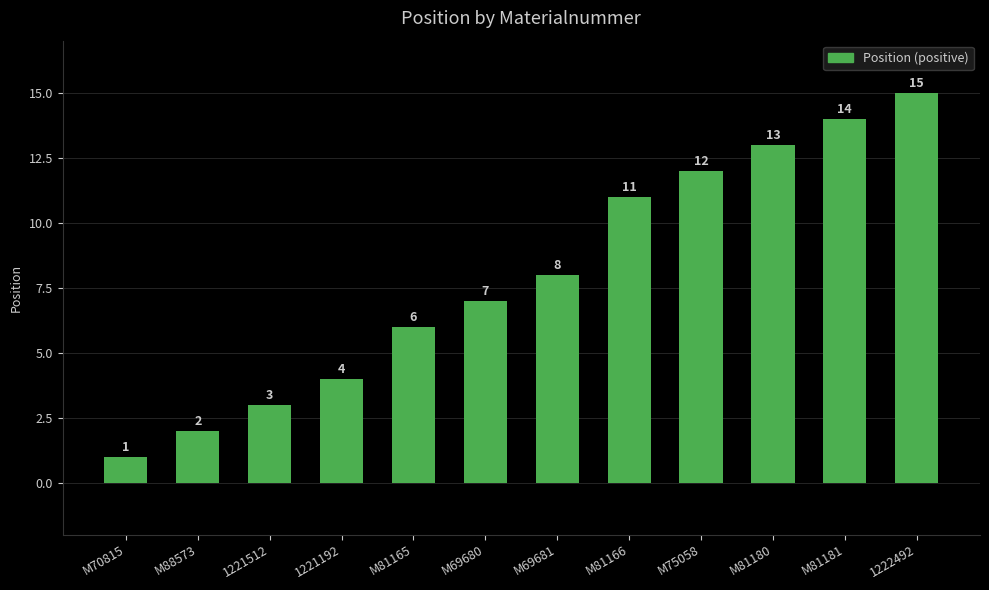

Reading right to left, transcribe all the data shown in this chart.

1222492=15	M81181=14	M81180=13	M75058=12	M81166=11	M69681=8	M69680=7	M81165=6	1221192=4	1221512=3	M88573=2	M70815=1